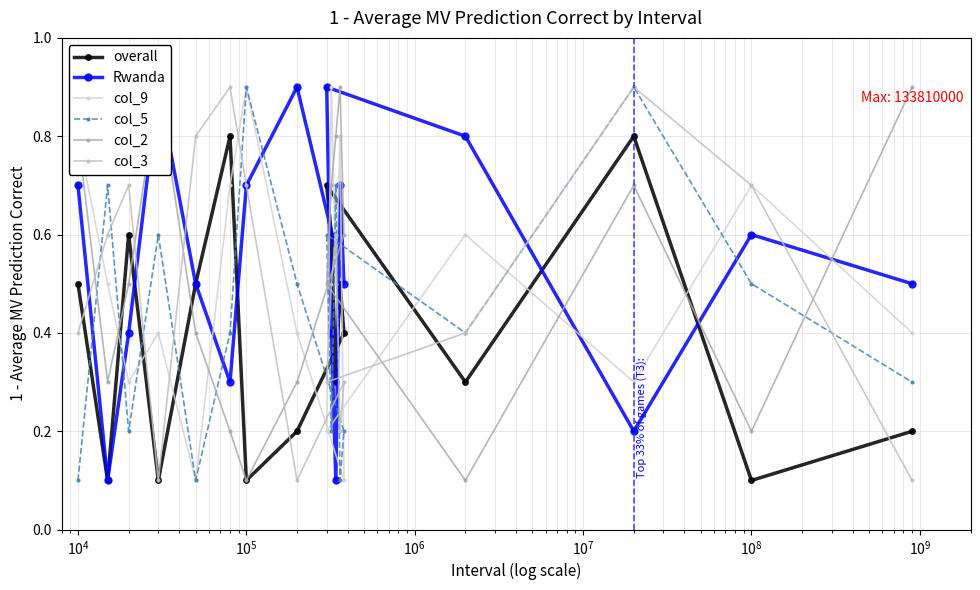

What is the highest value of the Rwanda series?

0.9